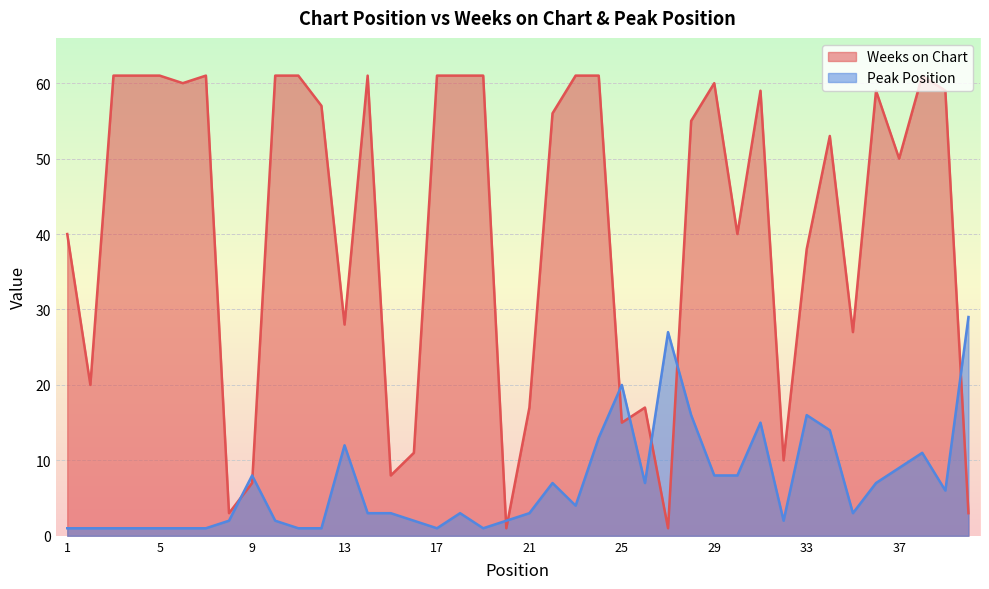

How many values in the Weeks on Chart series are below 56?

20